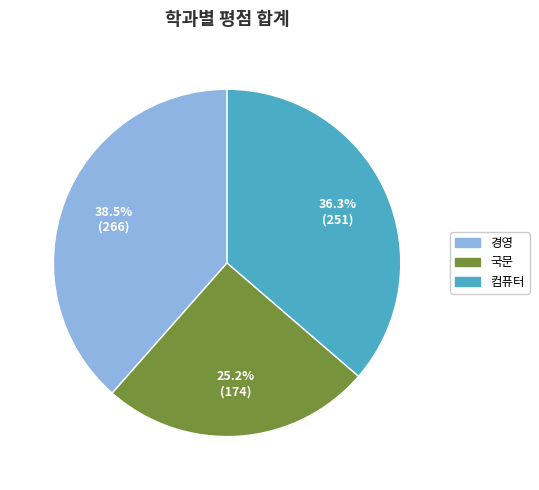

How many slices are in this pie chart?

3